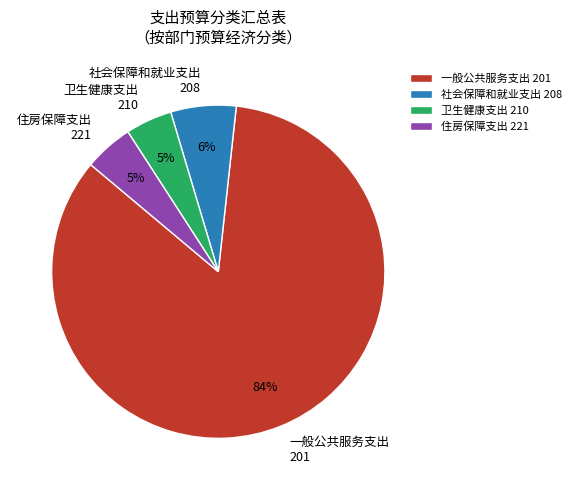

Is it true that 一般公共服务支出 201 is 93% of the pie?

False